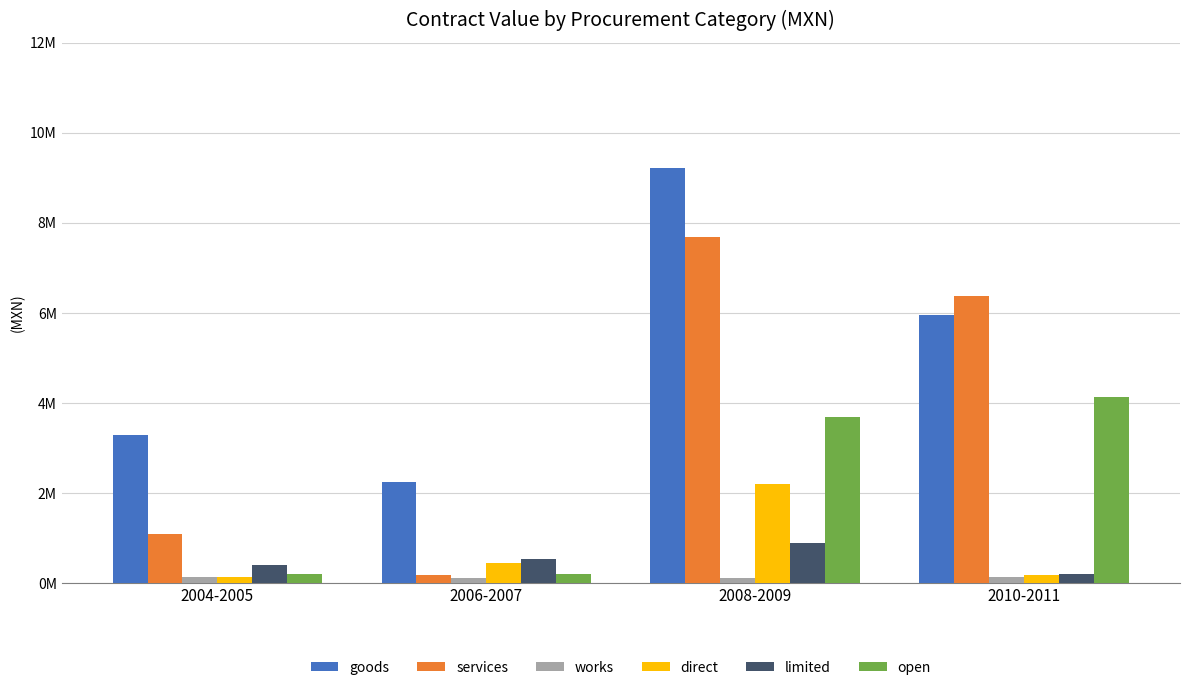

What is the label of the 1st bar from the left?

2004-2005